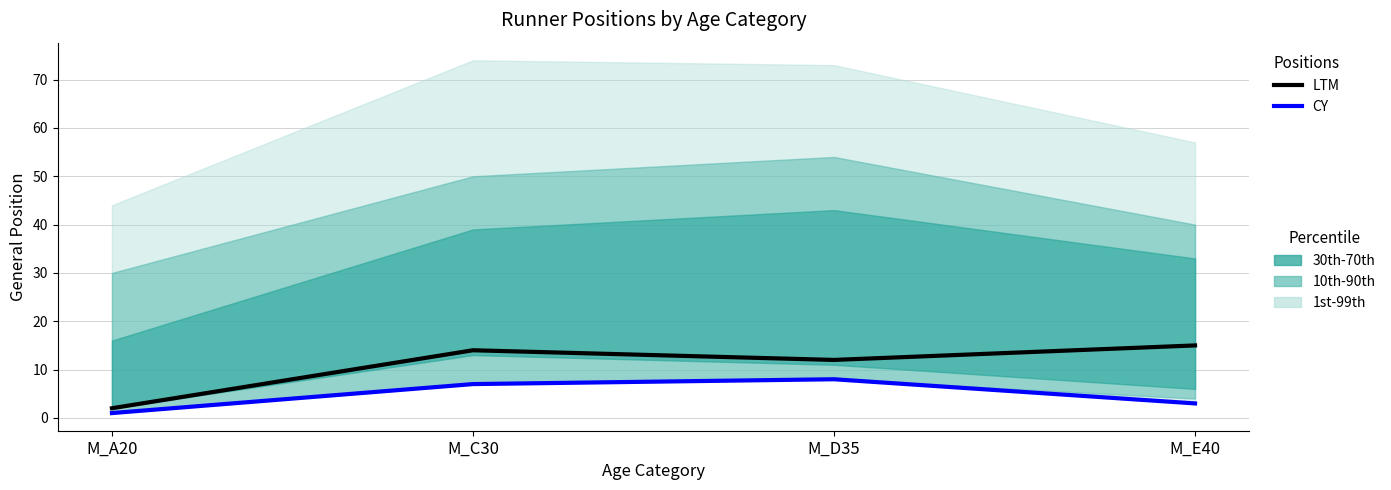

Reading left to right, transcribe all the data shown in this chart.

LTM: M_A20=2	M_C30=14	M_D35=12	M_E40=15
CY: M_A20=1	M_C30=7	M_D35=8	M_E40=3